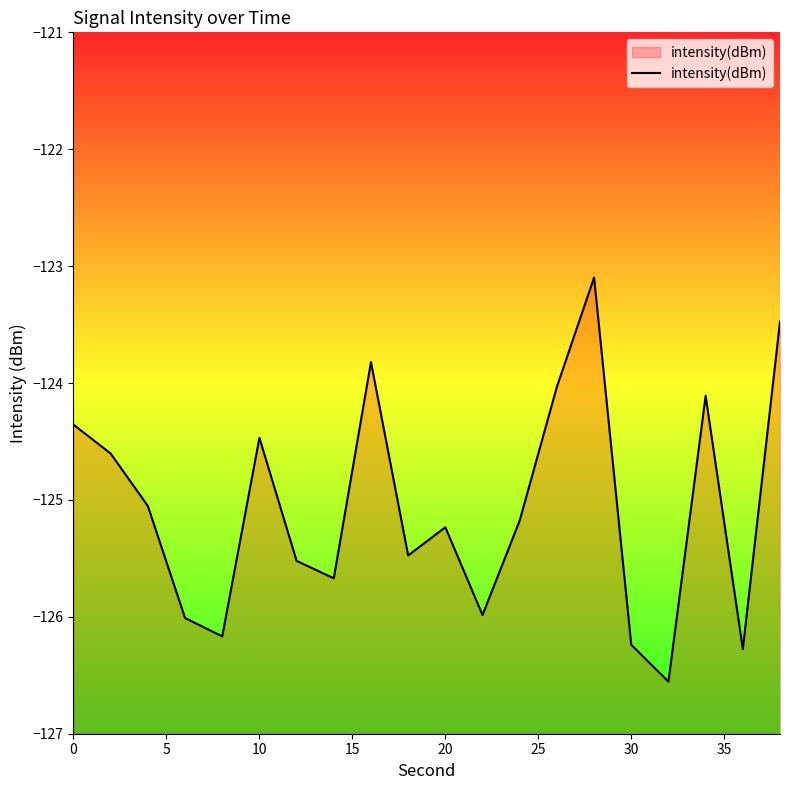

What is the maximum value shown in the chart?

-123.1